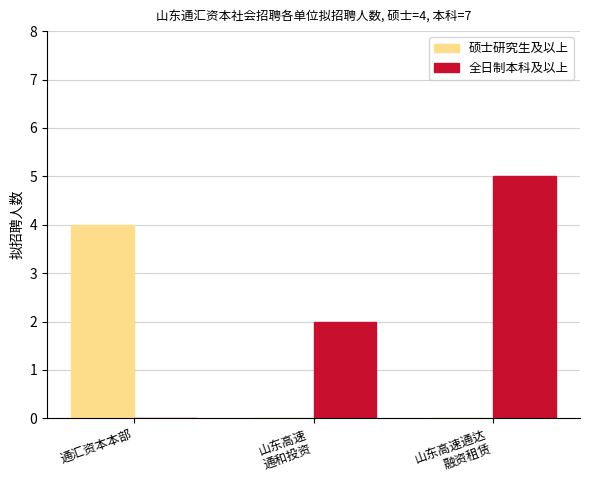

True or false: 全日制本科及以上 has a value of 5 at 山东高速通达
融资租赁.

True